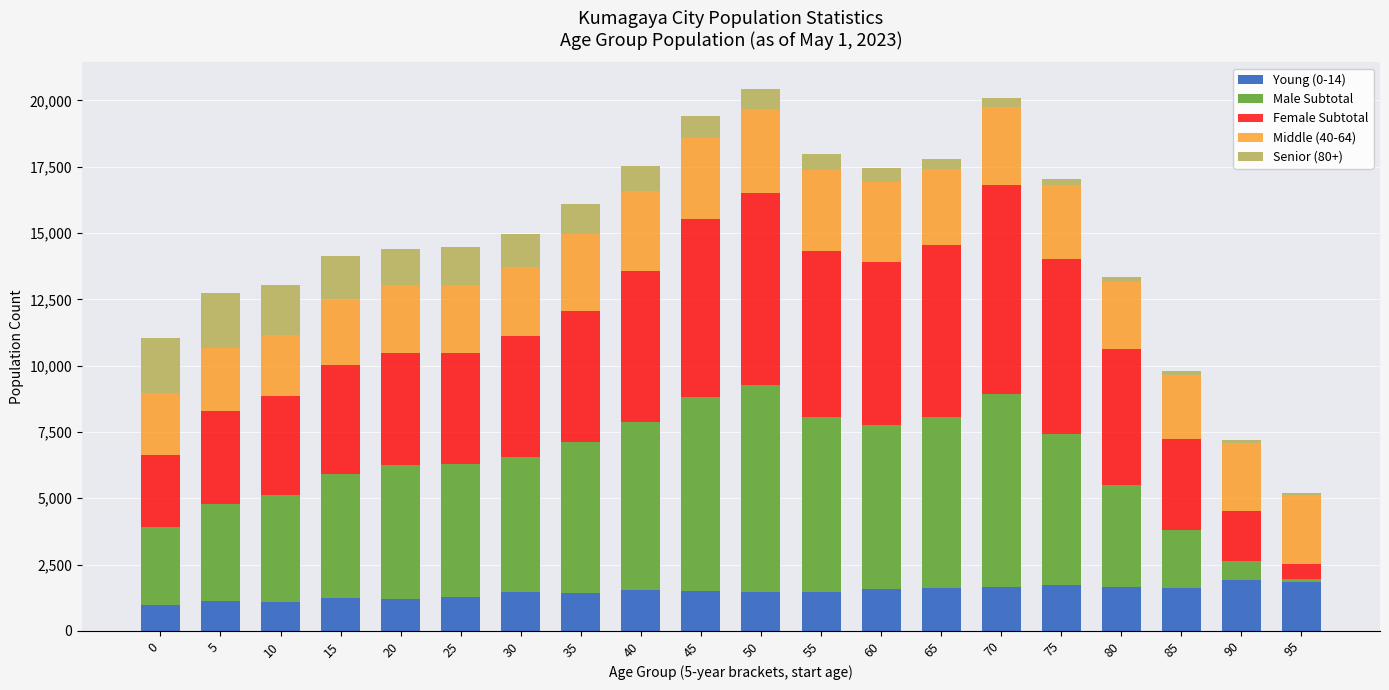

At which label is Young (0-14) closest to 1451?

55